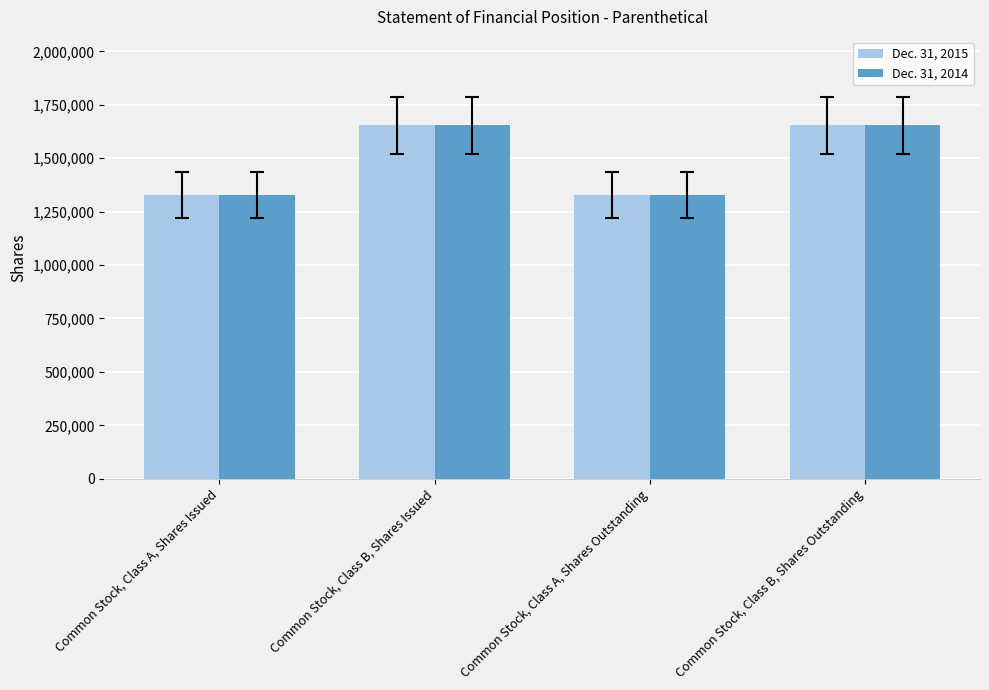

Is the value of Dec. 31, 2014 at Common Stock, Class A, Shares Issued greater than the value of Dec. 31, 2015 at Common Stock, Class B, Shares Issued?

No